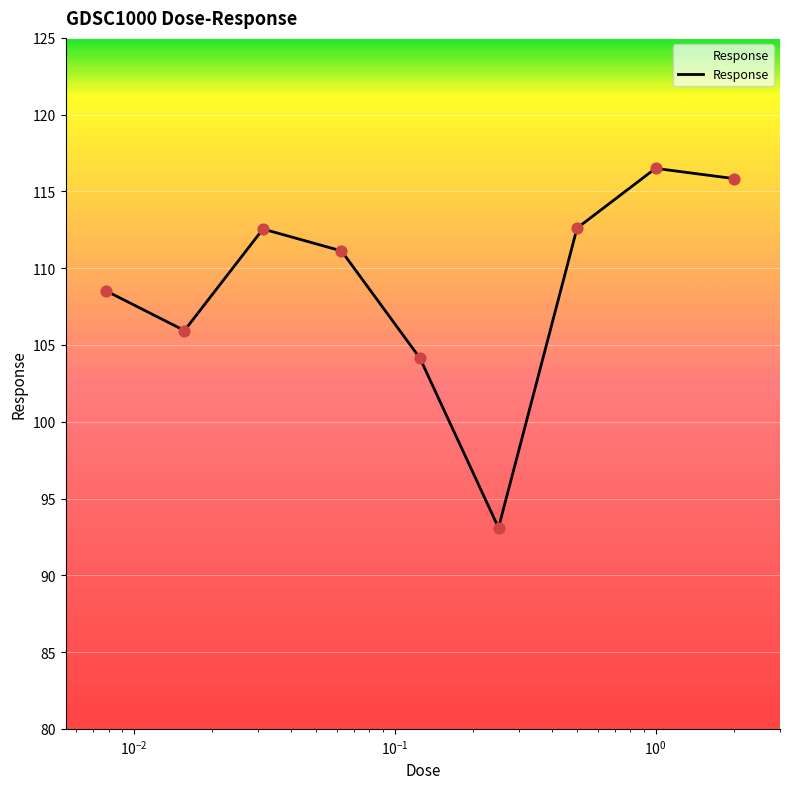

What is the minimum value shown in the chart?

93.1